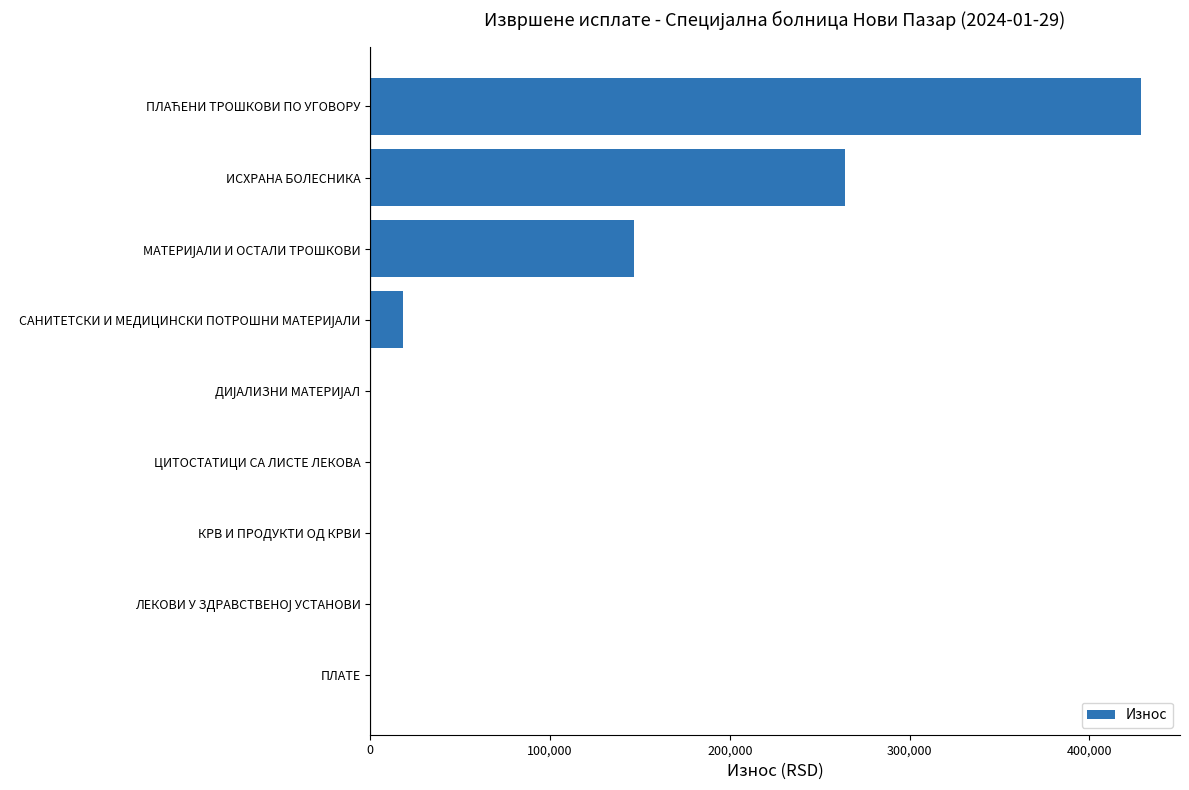

What is the sum of all values?

857835.8